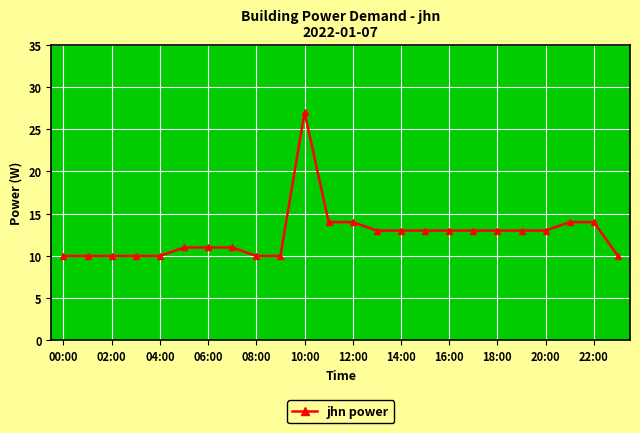

What is the value of the 22nd point from the left?

14